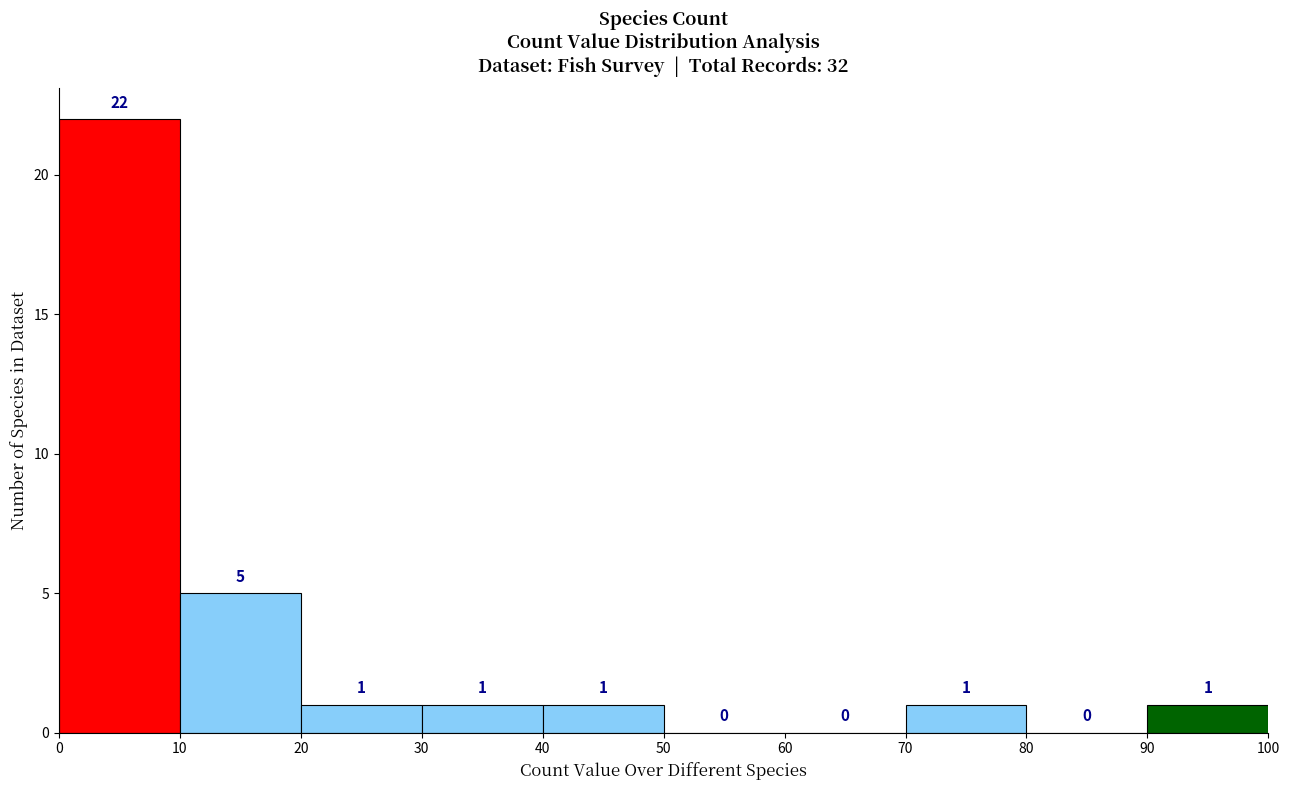

What is the height of the bar covering 0 to 10 on the x-axis?

22